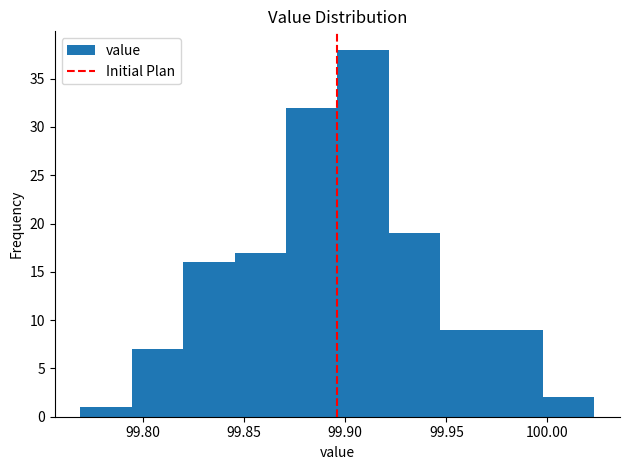

Reading left to right, list every bar in this chart as the range it spans on the x-axis followed by its height. Neither the bar edges nor the heights are printed on the chart, so give them approximately, as read against the axes.

99.770 to 99.795: 1
99.795 to 99.820: 7
99.820 to 99.845: 16
99.845 to 99.870: 17
99.870 to 99.895: 32
99.895 to 99.920: 38
99.920 to 99.945: 19
99.945 to 99.970: 9
99.970 to 100.000: 9
100.000 to 100.025: 2